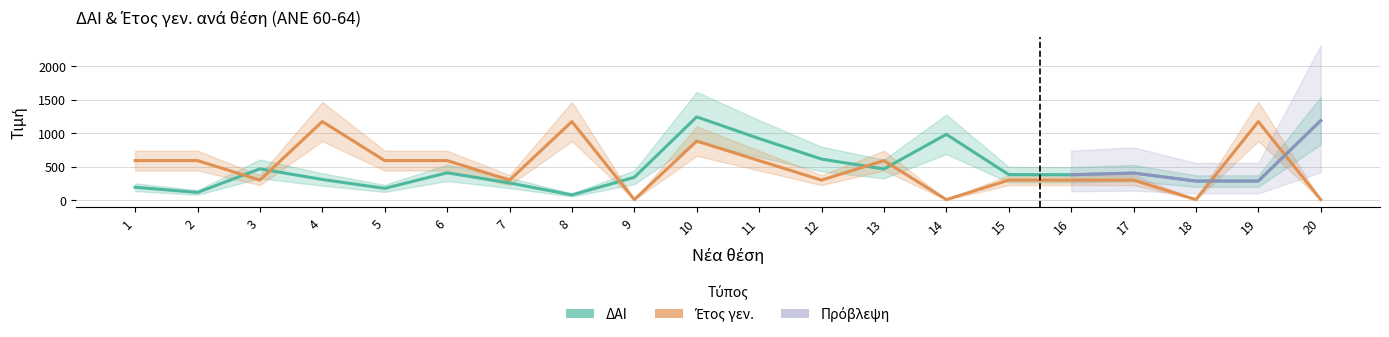

Does the chart display data point markers on the line(s)?

No